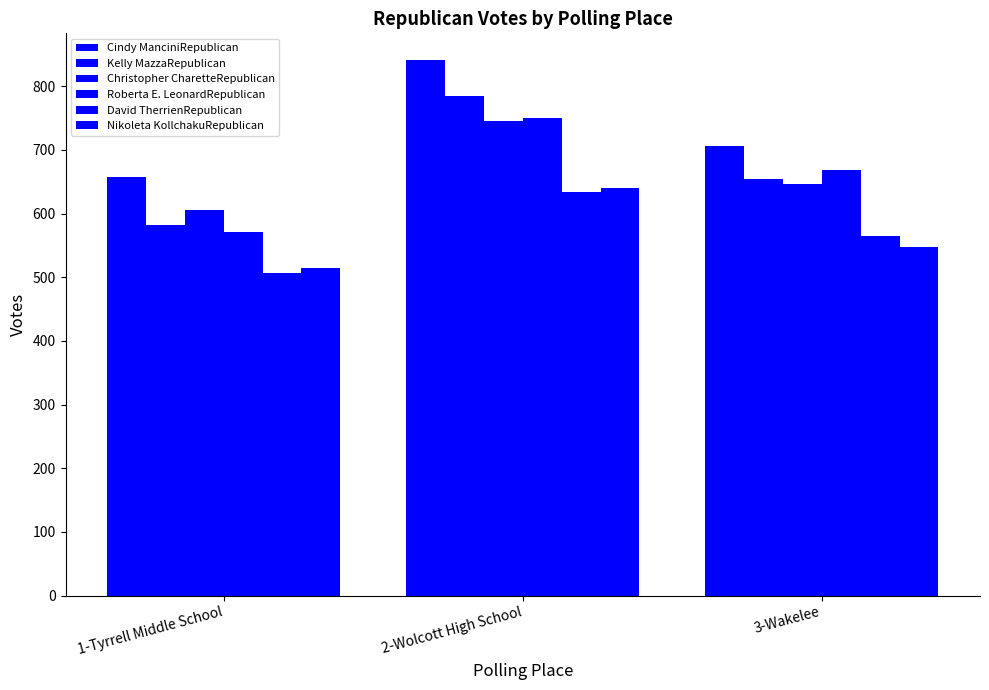

What is the spread (max minus min) of values at 1-Tyrrell Middle School?

150